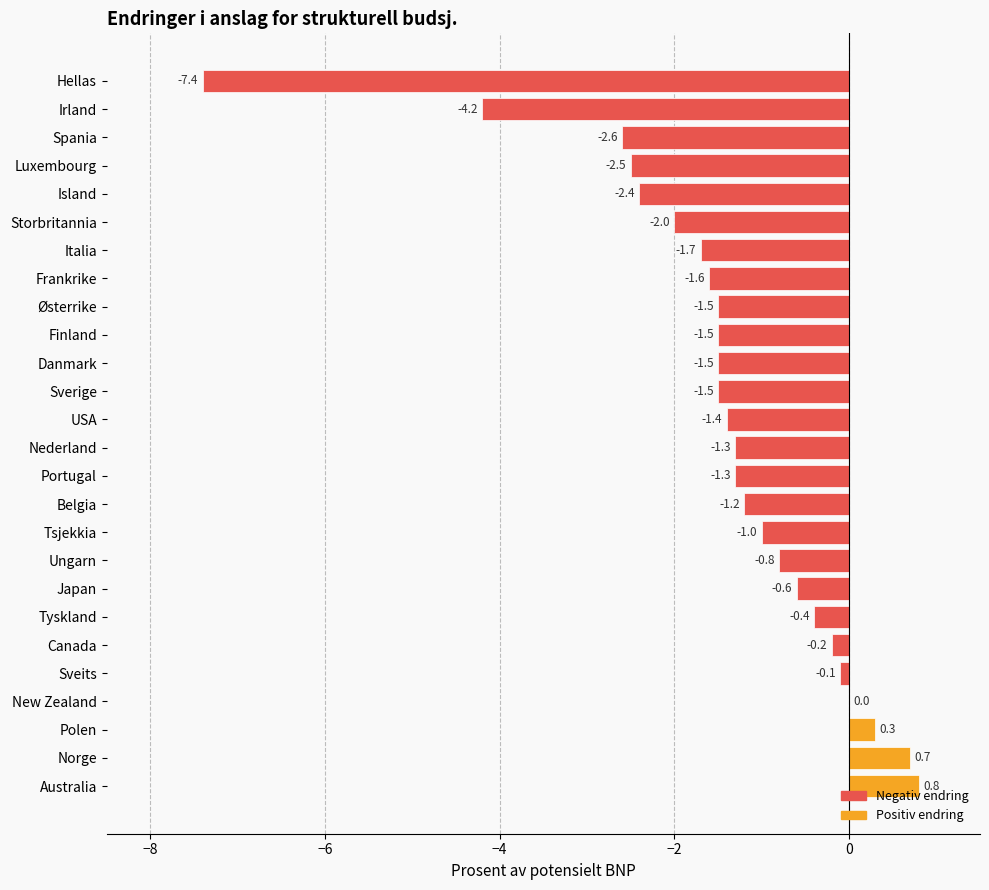

Reading left to right, list all the values displayed in this chart.

Hellas=-7.4	Irland=-4.2	Spania=-2.6	Luxembourg=-2.5	Island=-2.4	Storbritannia=-2.0	Italia=-1.7	Frankrike=-1.6	Østerrike=-1.5	Finland=-1.5	Danmark=-1.5	Sverige=-1.5	USA=-1.4	Nederland=-1.3	Portugal=-1.3	Belgia=-1.2	Tsjekkia=-1.0	Ungarn=-0.8	Japan=-0.6	Tyskland=-0.4	Canada=-0.2	Sveits=-0.1	New Zealand=0.0	Polen=0.3	Norge=0.7	Australia=0.8